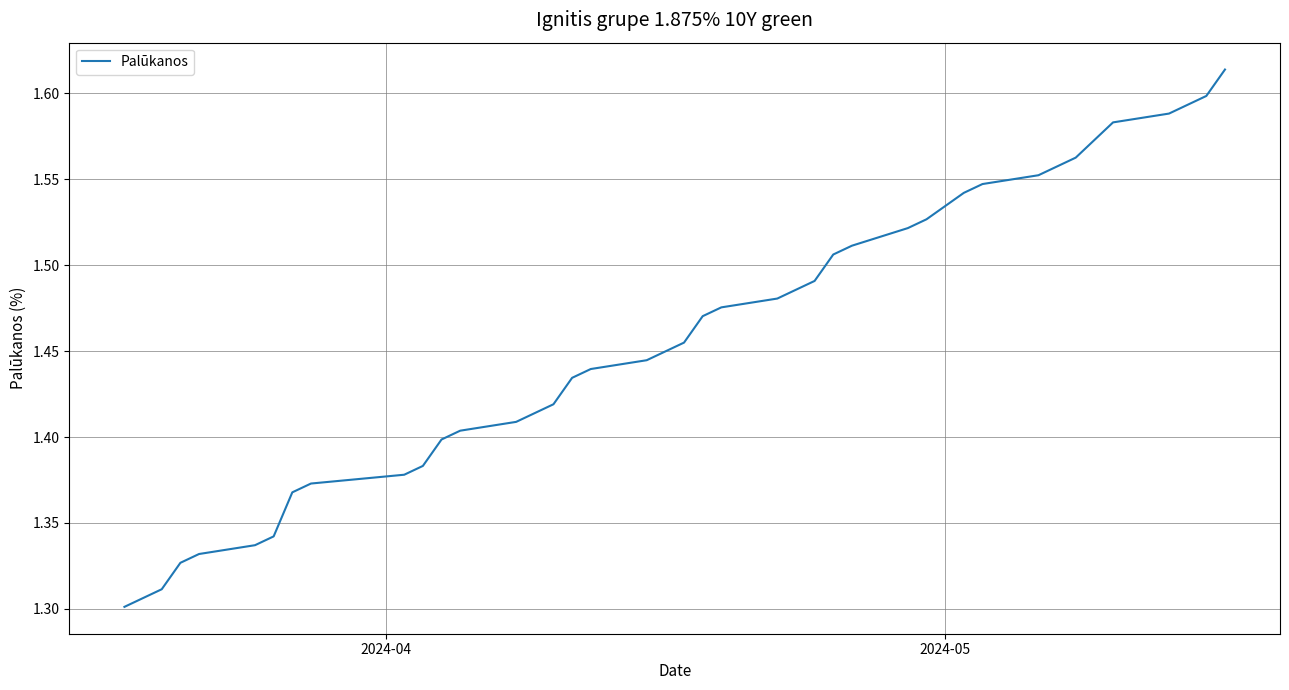

How many lines are shown in the chart?

1